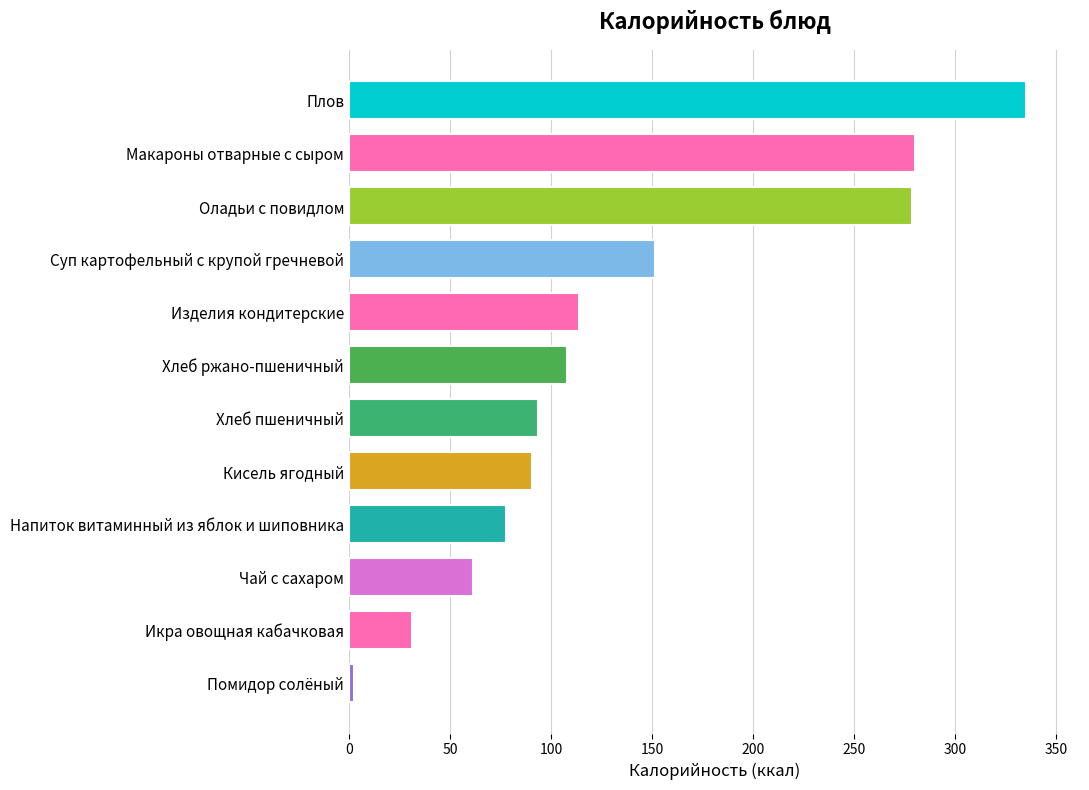

Which category has the highest value across all series?

Плов